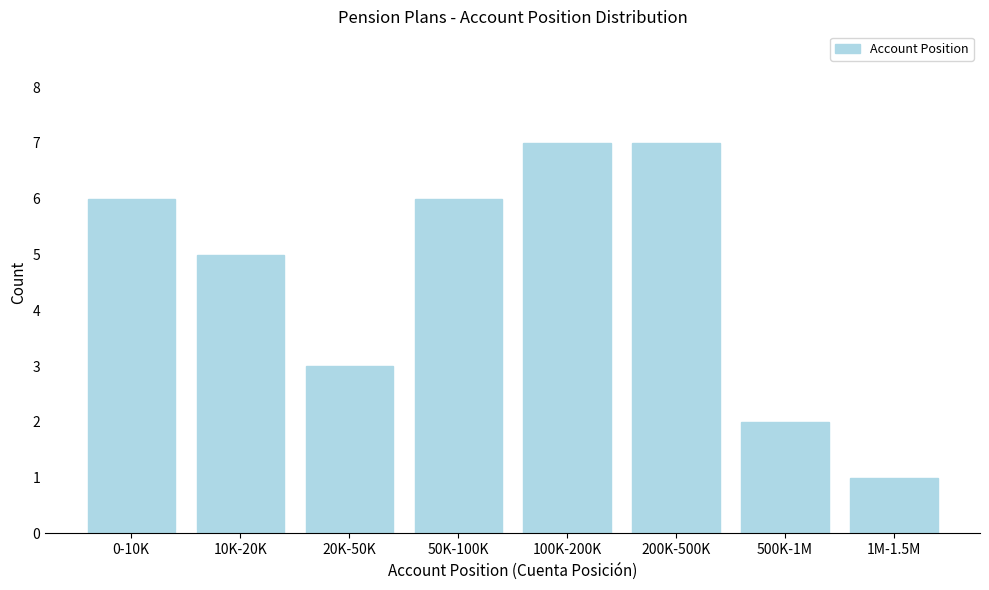

Reading right to left, extract all data points from this chart.

1M-1.5M=1	500K-1M=2	200K-500K=7	100K-200K=7	50K-100K=6	20K-50K=3	10K-20K=5	0-10K=6